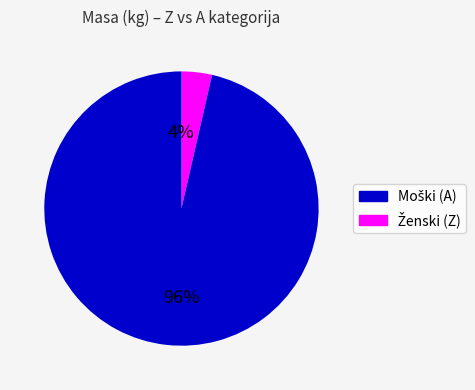

To the nearest percent, what is the average slice percentage?

50%